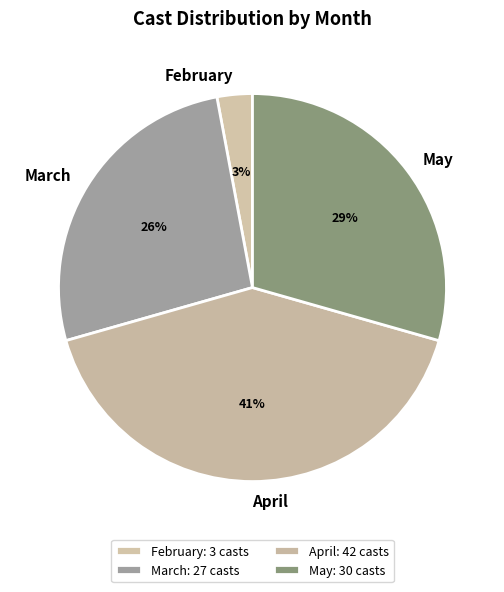

How many segments does this pie chart have?

4